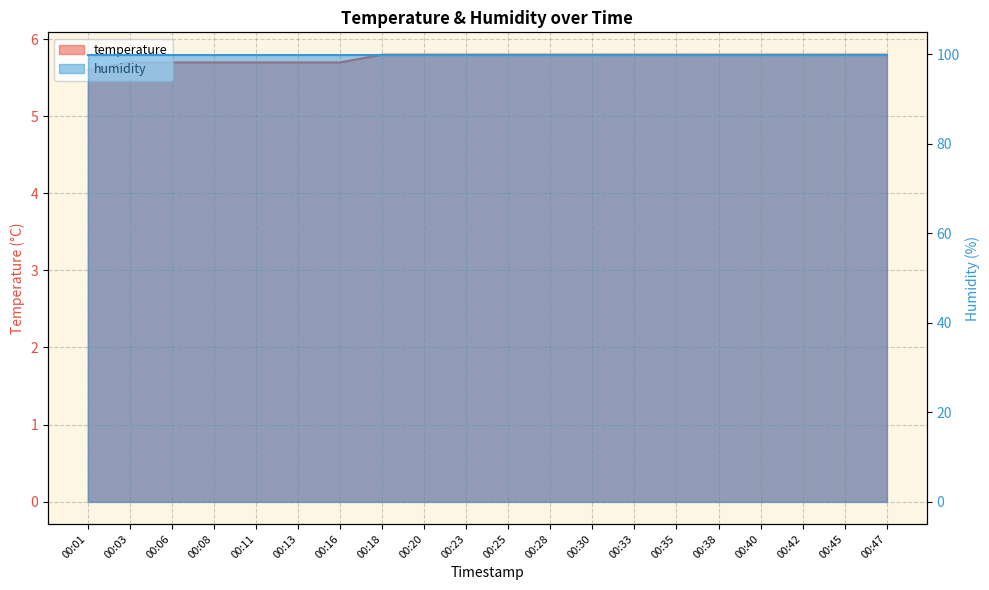

The value at 00:20 is 5.8. True or false?

True